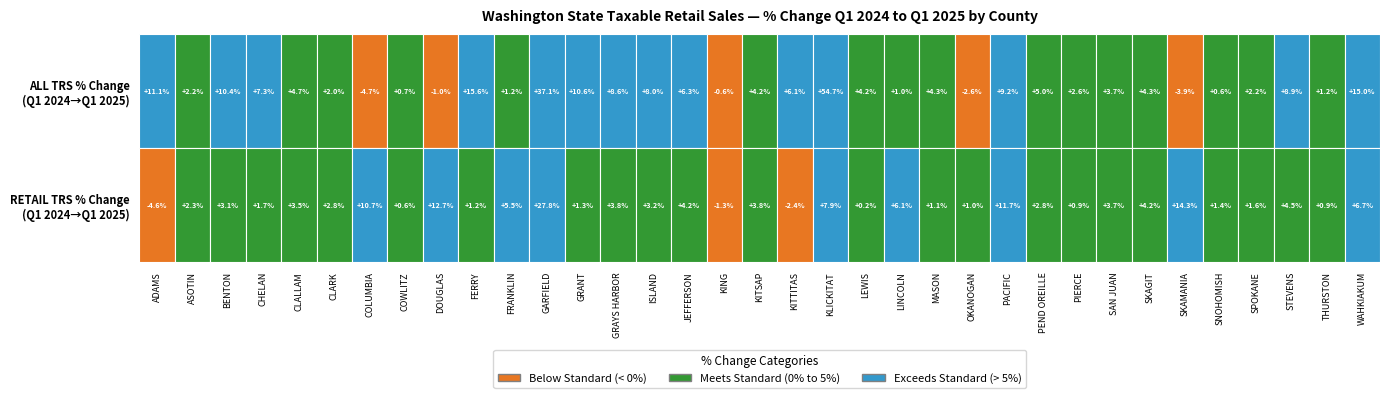

Reading left to right, transcribe all the data shown in this chart.

perc_change_all: 0.1	0.0	0.1	0.1	0.0	0.0	-0.0	0.0	-0.0	0.2	0.0	0.4	0.1	0.1	0.1	0.1	-0.0	0.0	0.1	0.5	0.0	0.0	0.0	-0.0	0.1	0.0	0.0	0.0	0.0	-0.0	0.0	0.0	0.1	0.0	0.2
perc_change_retail: -0.0	0.0	0.0	0.0	0.0	0.0	0.1	0.0	0.1	0.0	0.1	0.3	0.0	0.0	0.0	0.0	-0.0	0.0	-0.0	0.1	0.0	0.1	0.0	0.0	0.1	0.0	0.0	0.0	0.0	0.1	0.0	0.0	0.0	0.0	0.1